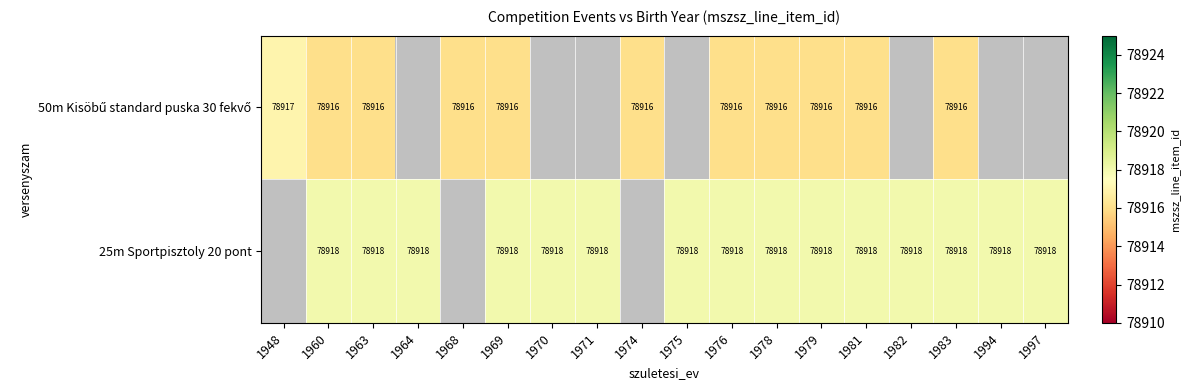

At how many categories does at least one series exceed 78916?

16